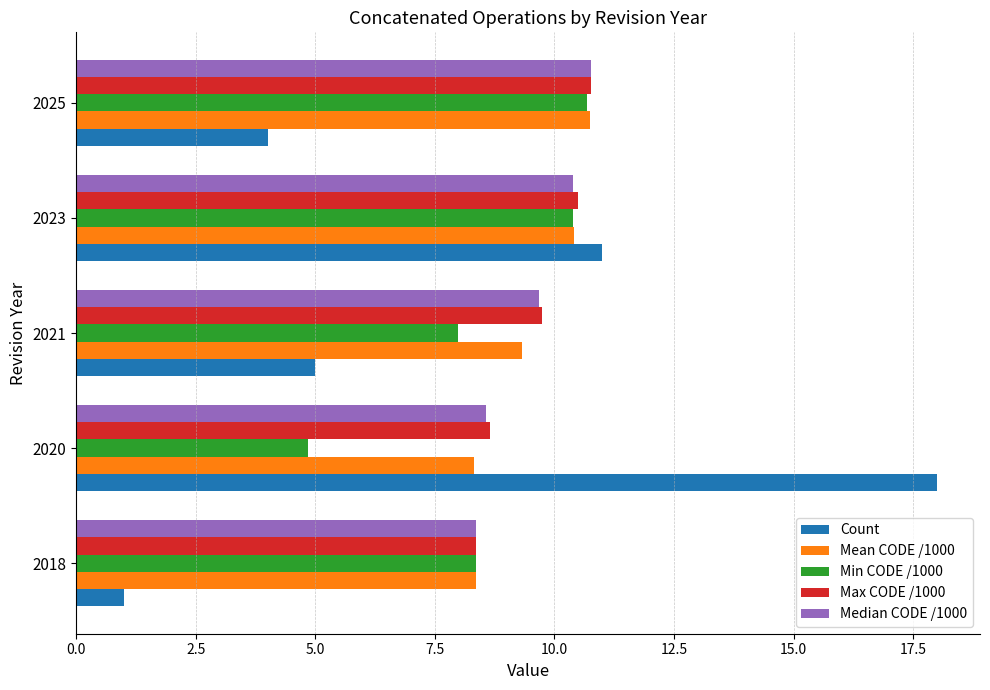

What value does the Mean CODE /1000 series have at 2020?

8.3